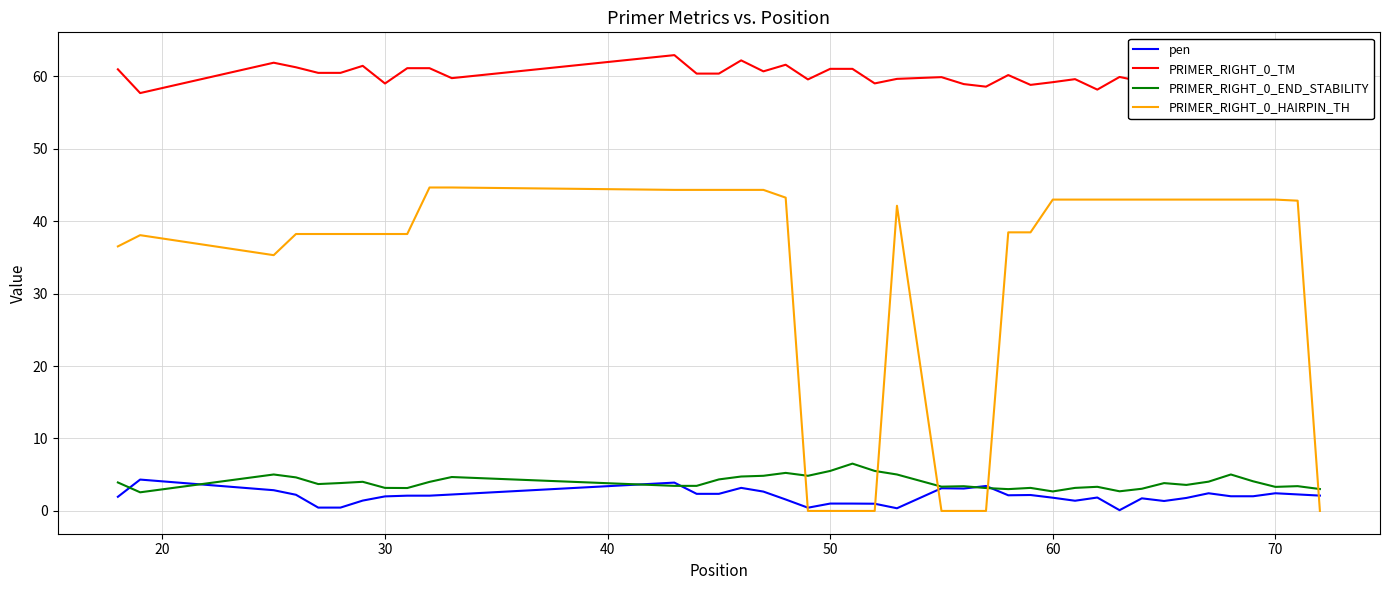

True or false: pen and PRIMER_RIGHT_0_TM intersect in this chart.

False